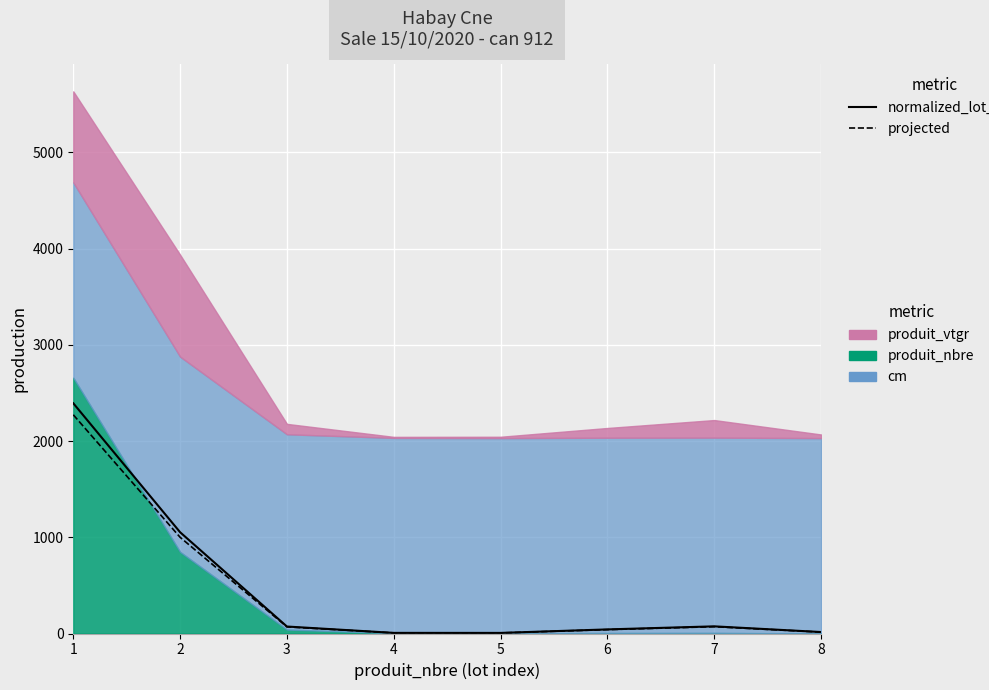

Reading left to right, list all the values displayed in this chart.

normalized_lot_vtrh: 1=2393.1	2=1052.6	3=72.5	4=6.4	5=6.1	6=42.5	7=74.3	8=15.2
projected: 1=2273.4	2=1000.0	3=68.9	4=6.1	5=5.8	6=40.4	7=70.6	8=14.4